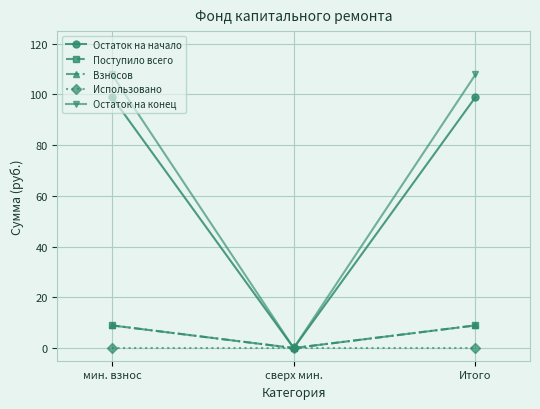

List the labels in order of Взносов value, largest first.

мин. взнос, Итого, сверх мин.